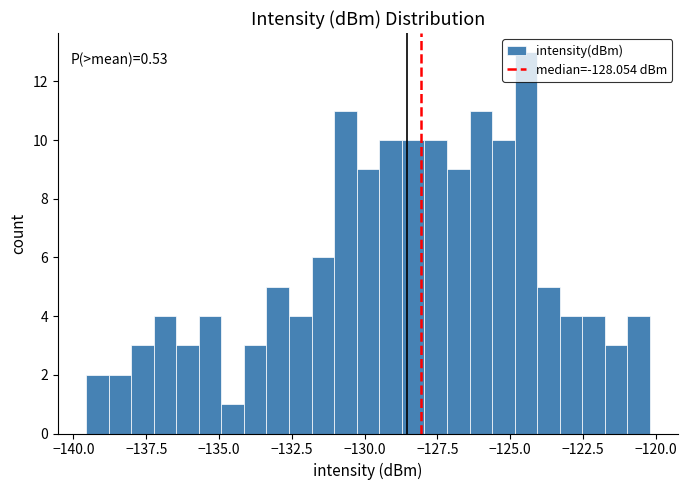

Read against the x-axis, roughly where is the centre of the tallest bar?

-124.5